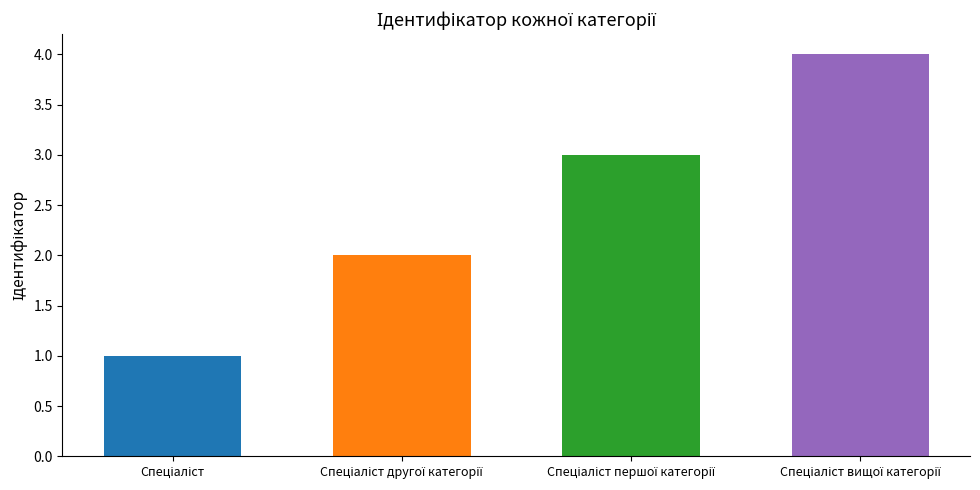

What is the greatest value displayed?

4